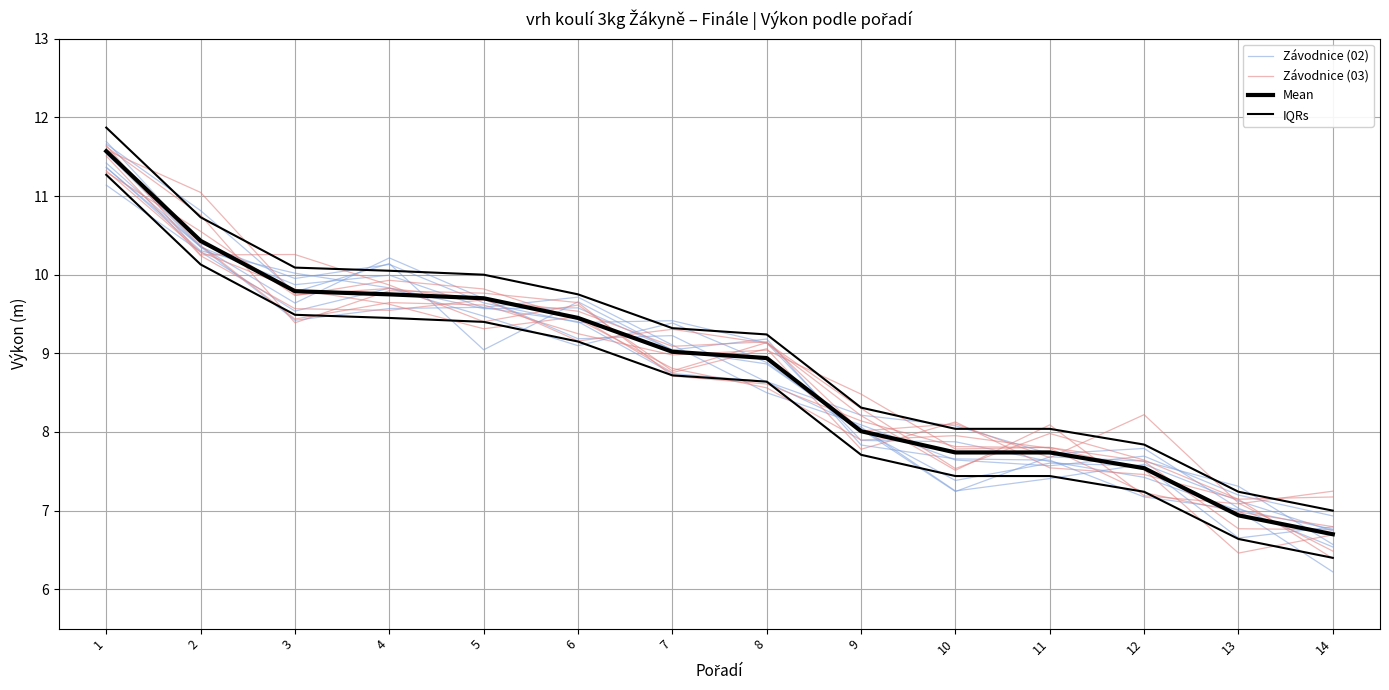

Between 11 and 14, which is larger?

11